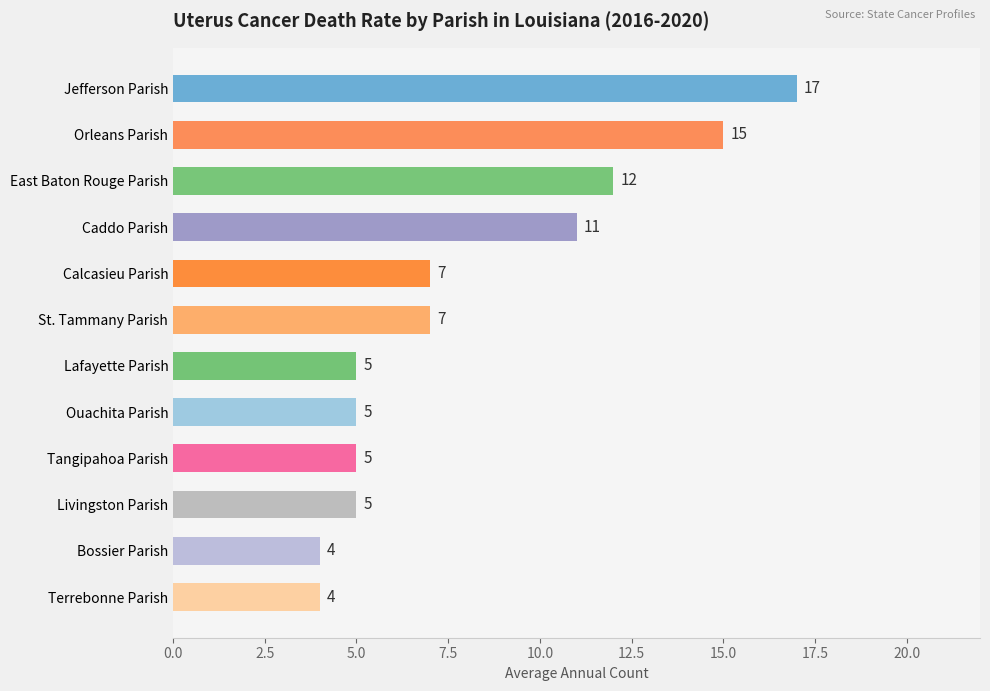

What is the value of the 10th bar from the top?

5